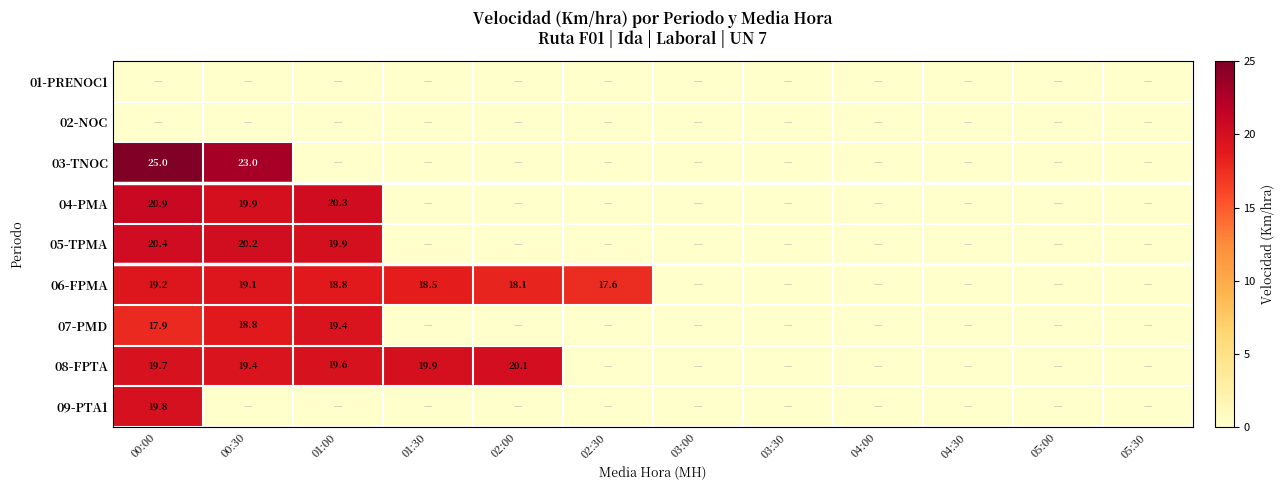

What is the maximum value shown in the chart?

25.0